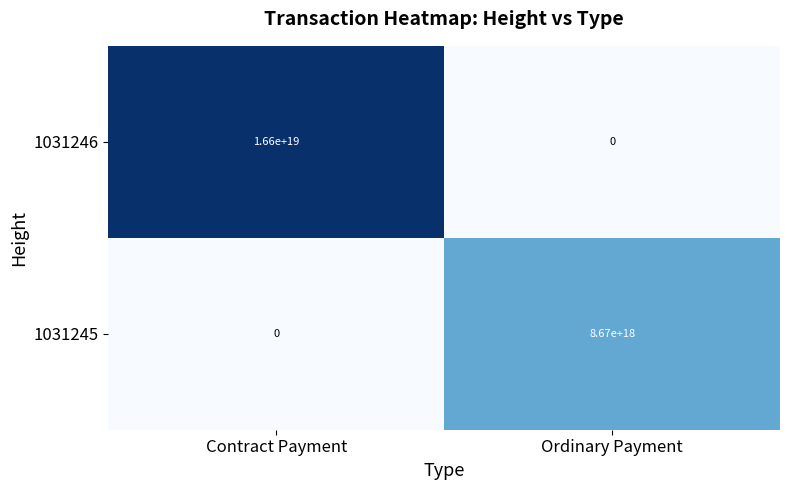

The value of 1031245 at Contract Payment is -5604639047683286016. True or false?

False